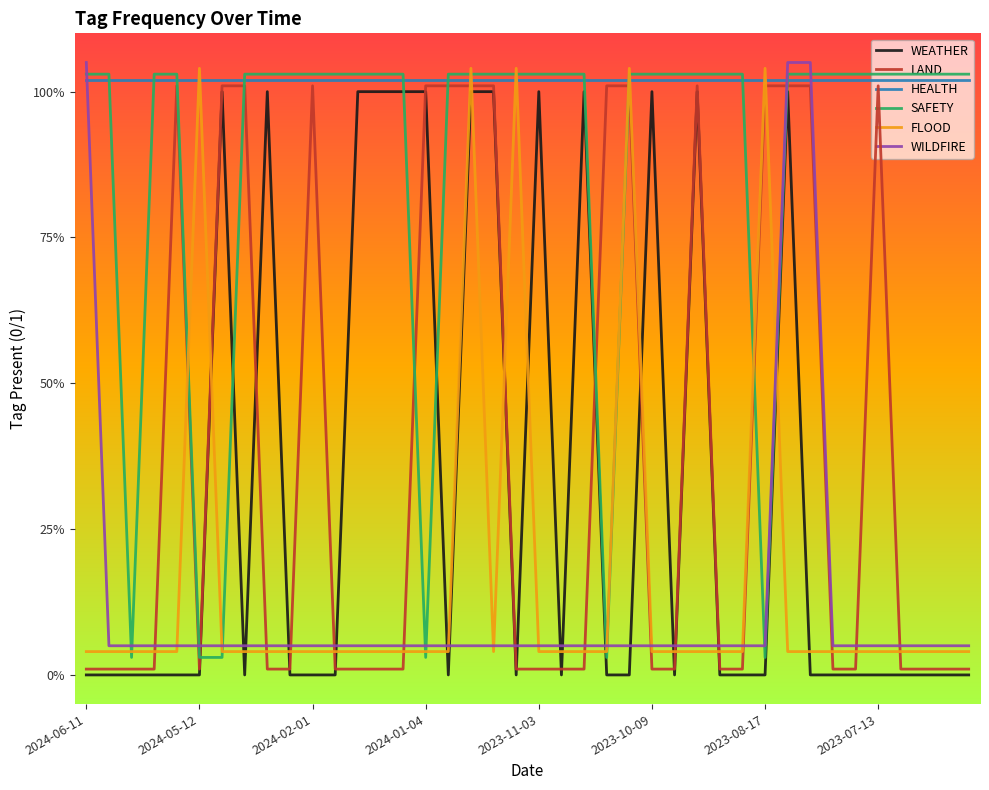

Reading right to left, what are all the values shown in this chart?

WEATHER: 0.0	0.0	0.0	0.0	0.0	0.0	0.0	0.0	1.0	0.0	0.0	0.0	1.0	0.0	1.0	0.0	0.0	1.0	0.0	1.0	0.0	1.0	1.0	0.0	1.0	1.0	1.0	1.0	0.0	0.0	0.0	1.0	0.0	1.0	0.0	0.0	0.0	0.0	0.0	0.0
LAND: 0.0	0.0	0.0	0.0	1.0	0.0	0.0	1.0	1.0	1.0	0.0	0.0	1.0	0.0	0.0	1.0	1.0	0.0	0.0	0.0	0.0	1.0	1.0	1.0	1.0	0.0	0.0	0.0	0.0	1.0	0.0	0.0	1.0	1.0	0.0	1.0	0.0	0.0	0.0	0.0
HEALTH: 1.0	1.0	1.0	1.0	1.0	1.0	1.0	1.0	1.0	1.0	1.0	1.0	1.0	1.0	1.0	1.0	1.0	1.0	1.0	1.0	1.0	1.0	1.0	1.0	1.0	1.0	1.0	1.0	1.0	1.0	1.0	1.0	1.0	1.0	1.0	1.0	1.0	1.0	1.0	1.0
SAFETY: 1.0	1.0	1.0	1.0	1.0	1.0	1.0	1.0	1.0	0.0	1.0	1.0	1.0	1.0	1.0	1.0	0.0	1.0	1.0	1.0	1.0	1.0	1.0	1.0	0.0	1.0	1.0	1.0	1.0	1.0	1.0	1.0	1.0	0.0	0.0	1.0	1.0	0.0	1.0	1.0
FLOOD: 0.0	0.0	0.0	0.0	0.0	0.0	0.0	0.0	0.0	1.0	0.0	0.0	0.0	0.0	0.0	1.0	0.0	0.0	0.0	0.0	1.0	0.0	1.0	0.0	0.0	0.0	0.0	0.0	0.0	0.0	0.0	0.0	0.0	0.0	1.0	0.0	0.0	0.0	0.0	0.0
WILDFIRE: 0.1	0.1	0.1	0.1	0.1	0.1	0.1	1.1	1.1	0.1	0.1	0.1	0.1	0.1	0.1	0.1	0.1	0.1	0.1	0.1	0.1	0.1	0.1	0.1	0.1	0.1	0.1	0.1	0.1	0.1	0.1	0.1	0.1	0.1	0.1	0.1	0.1	0.1	0.1	1.1